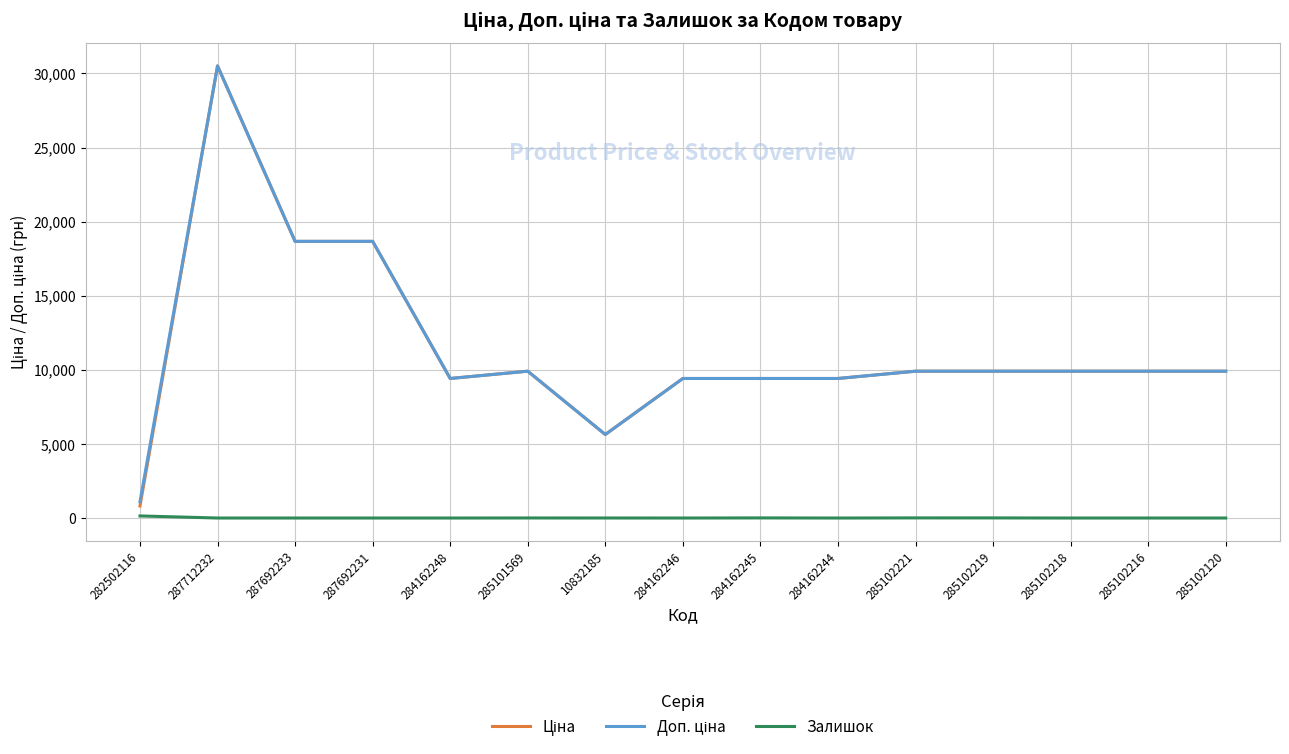

At which category does the chart reach its peak across all series?

287712232